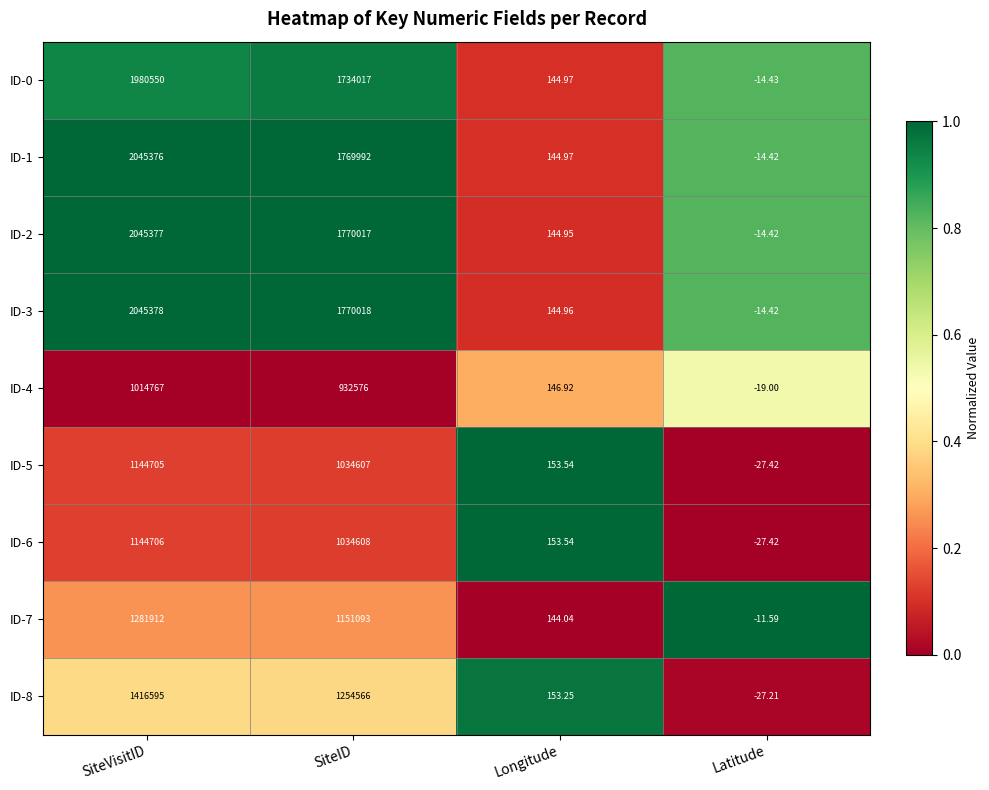

At which label does ID-5 first exceed 1034607?

SiteVisitID